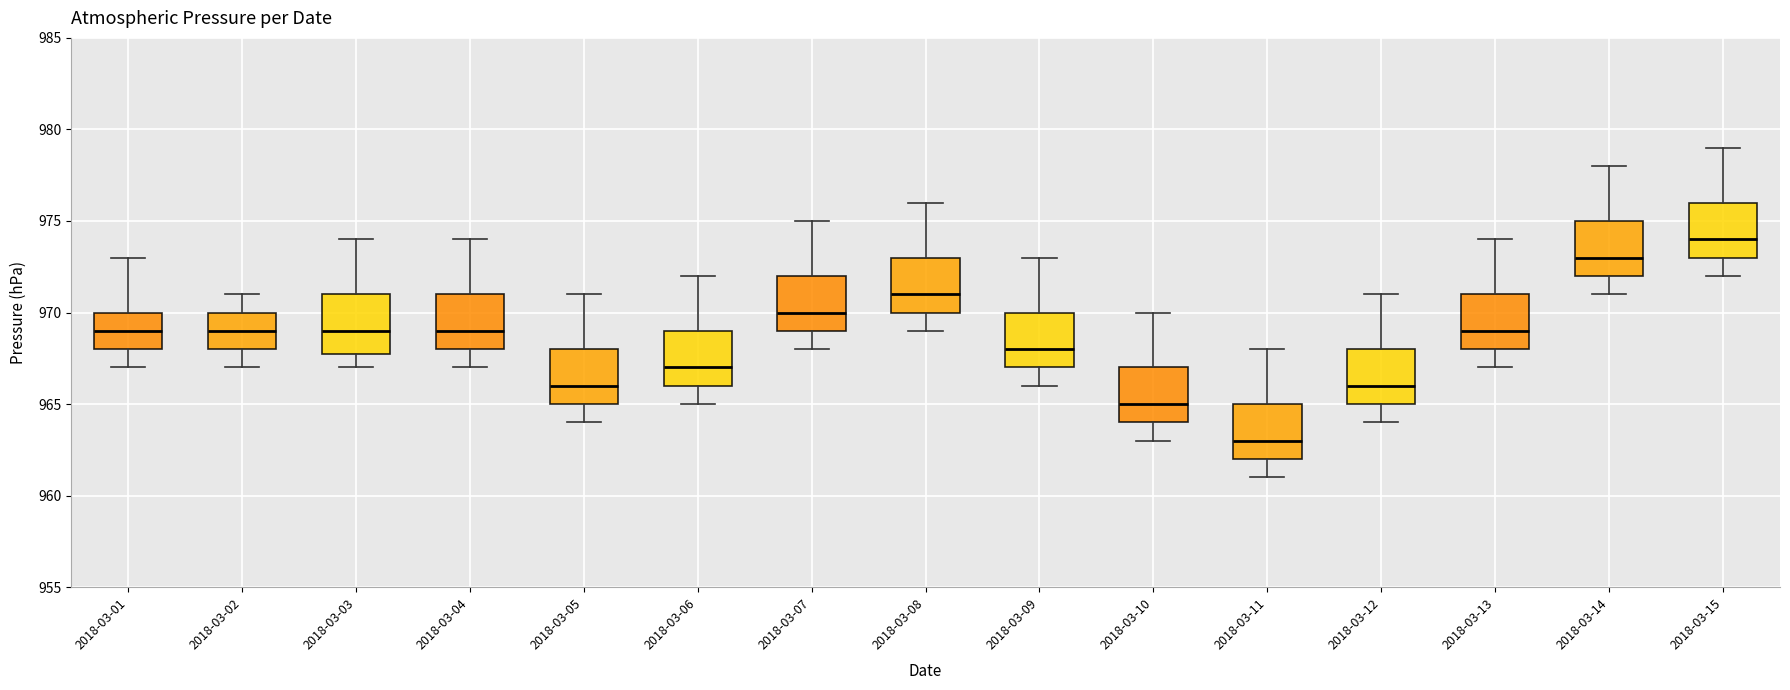

Reading left to right, transcribe this box plot: for each box, give where its median line is, the range the box spans, and where its two whiskers end, as read against the y-axis. The values are not printed on the chart, so give them approximately, as read against the axis.

2018-03-01: median 969, box 968 to 970, whiskers 967 to 973
2018-03-02: median 969, box 968 to 970, whiskers 967 to 971
2018-03-03: median 969, box 968 to 971, whiskers 967 to 974
2018-03-04: median 969, box 968 to 971, whiskers 967 to 974
2018-03-05: median 966, box 965 to 968, whiskers 964 to 971
2018-03-06: median 967, box 966 to 969, whiskers 965 to 972
2018-03-07: median 970, box 969 to 972, whiskers 968 to 975
2018-03-08: median 971, box 970 to 973, whiskers 969 to 976
2018-03-09: median 968, box 967 to 970, whiskers 966 to 973
2018-03-10: median 965, box 964 to 967, whiskers 963 to 970
2018-03-11: median 963, box 962 to 965, whiskers 961 to 968
2018-03-12: median 966, box 965 to 968, whiskers 964 to 971
2018-03-13: median 969, box 968 to 971, whiskers 967 to 974
2018-03-14: median 973, box 972 to 975, whiskers 971 to 978
2018-03-15: median 974, box 973 to 976, whiskers 972 to 979